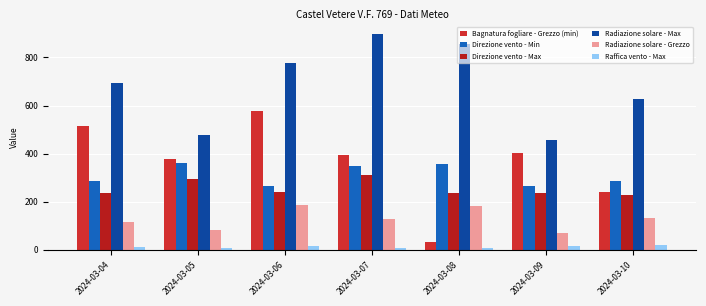

What are all the series names shown in the legend?

Bagnatura fogliare - Grezzo (min), Direzione vento - Min, Direzione vento - Max, Radiazione solare - Max, Radiazione solare - Grezzo, Raffica vento - Max